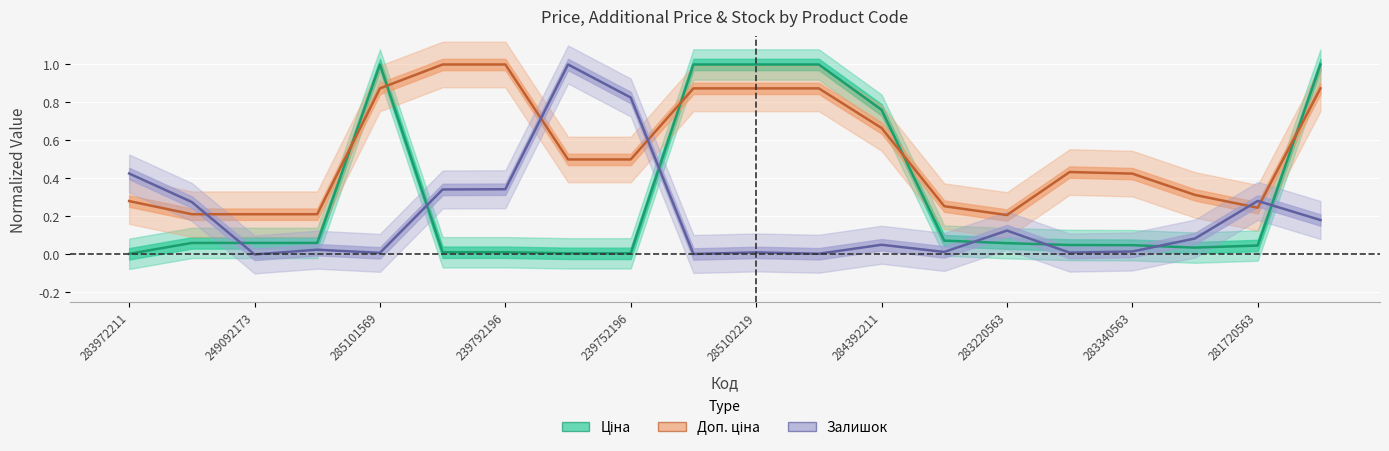

What are all the series names shown in the legend?

Ціна, Доп. ціна, Залишок